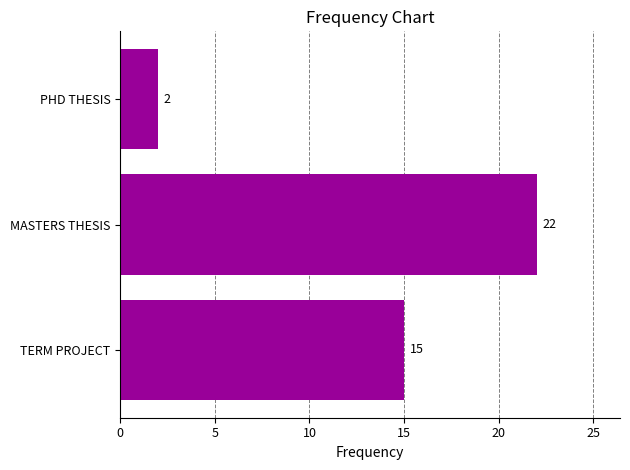

How many values are between 2 and 22?

3